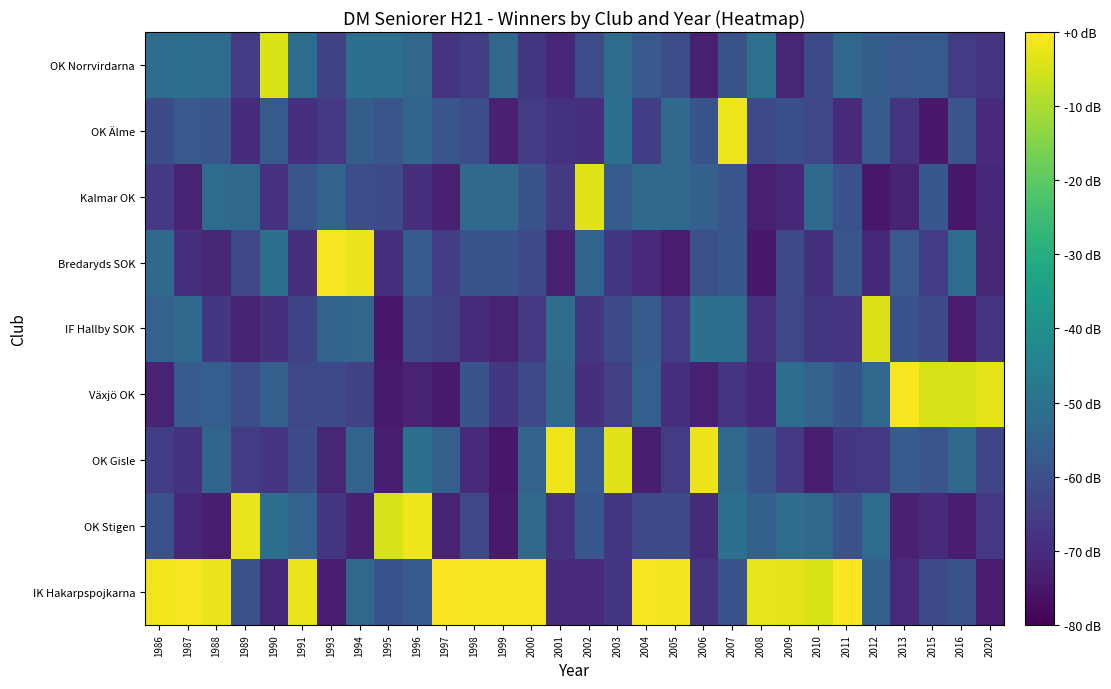

Which has a higher value, 1993 or 2011?

2011